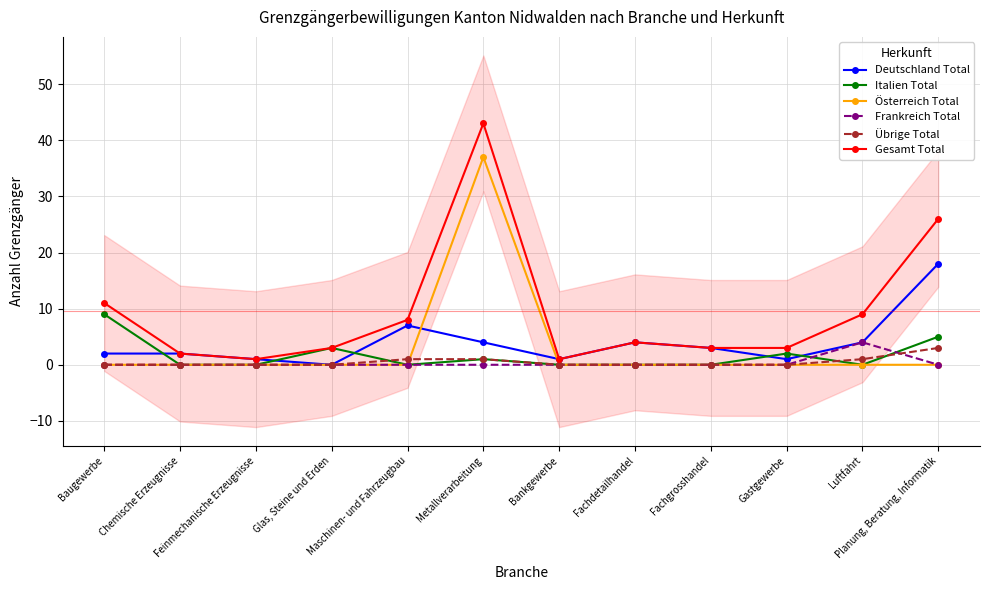

Rank the categories by Gesamt Total value from highest to lowest.

Metallverarbeitung, Planung, Beratung, Informatik, Baugewerbe, Luftfahrt, Maschinen- und Fahrzeugbau, Fachdetailhandel, Glas, Steine und Erden, Fachgrosshandel, Gastgewerbe, Chemische Erzeugnisse, Feinmechanische Erzeugnisse, Bankgewerbe